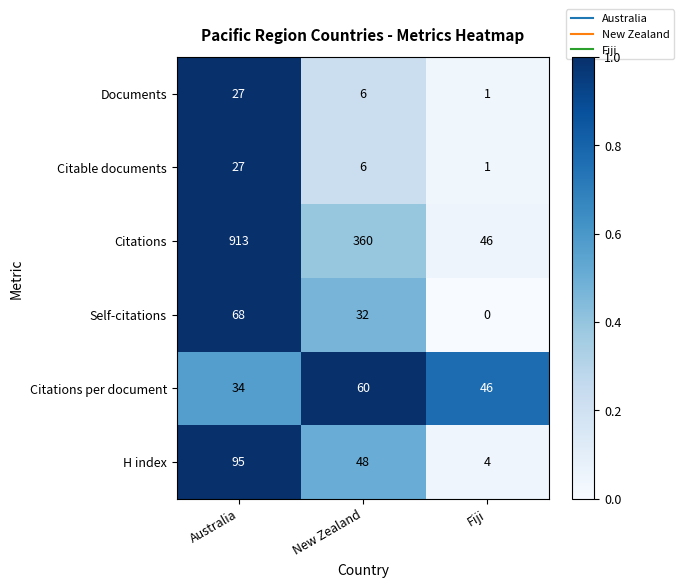

What is the difference between the Self-citations values at New Zealand and Australia?

36